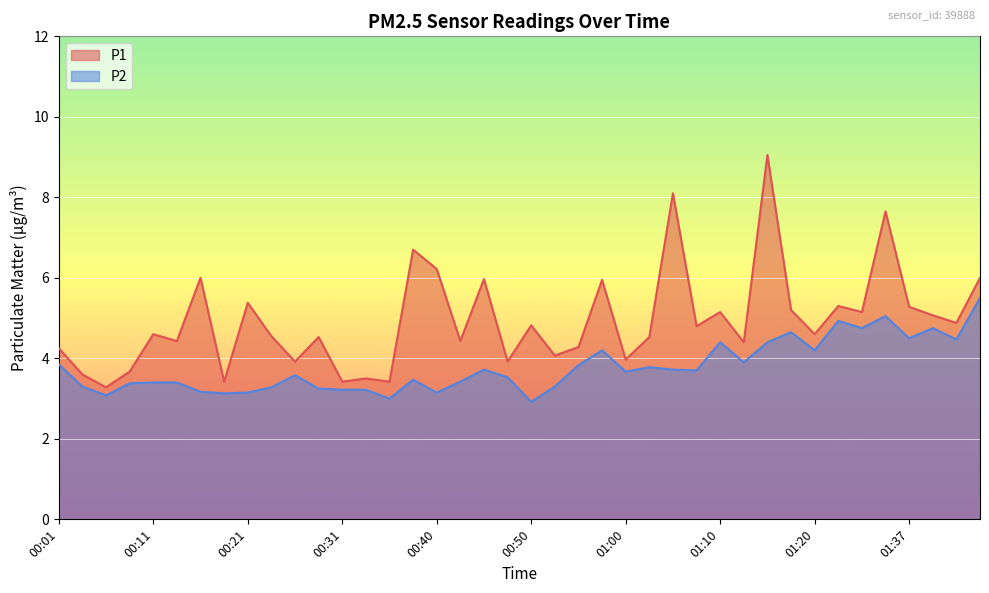

Read the P2 value at 01:18.

4.7